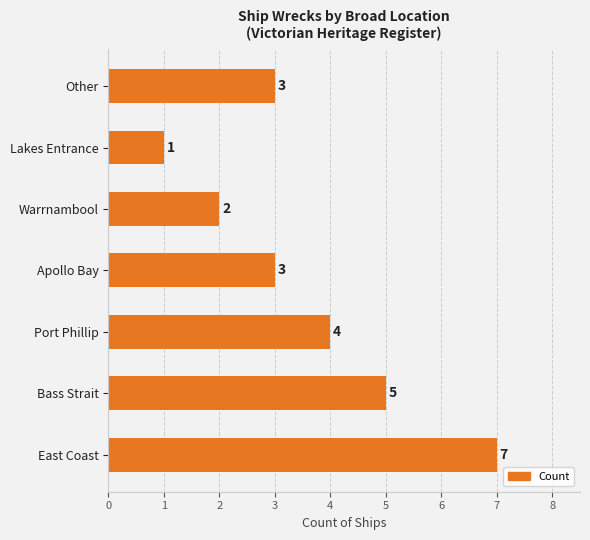

What is the sum of all values?

25